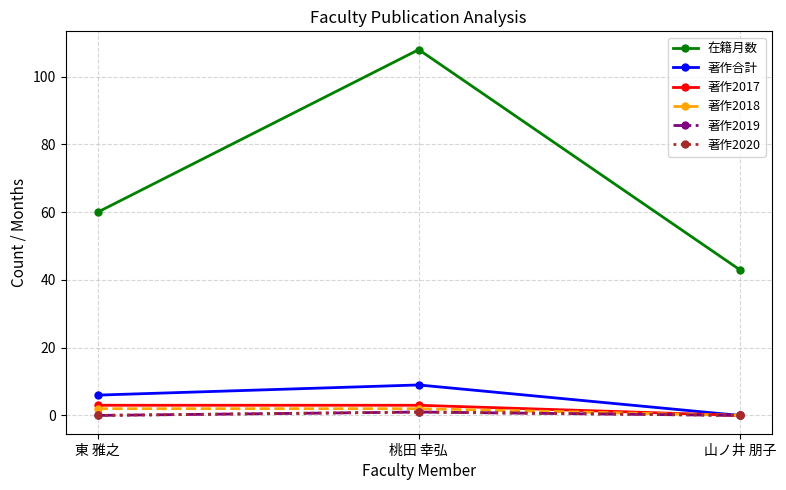

Where is 著作2017 nearest to the value 1?

山ノ井 朋子